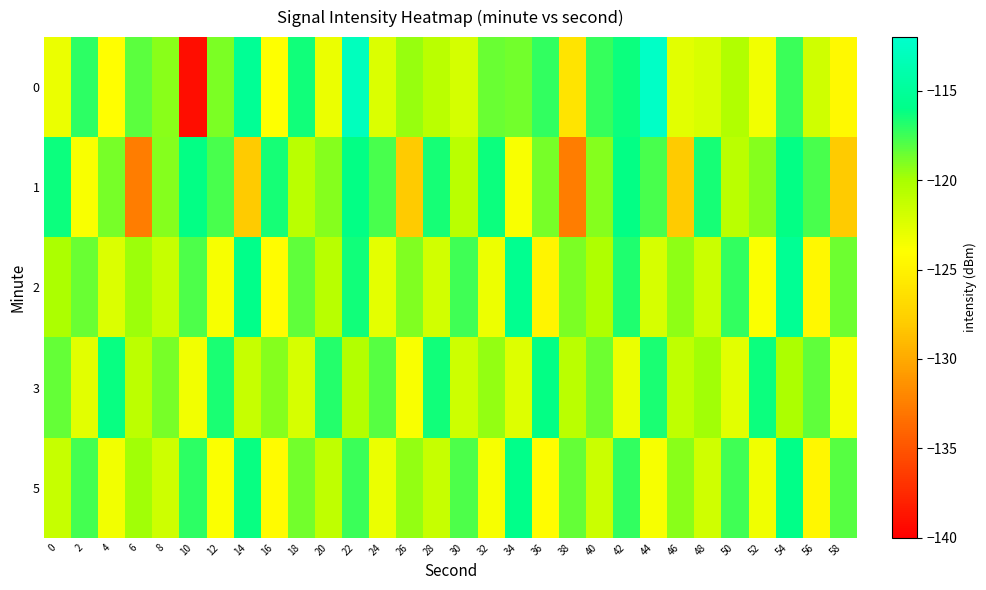

Which series changed the most between 6 and 34?

1